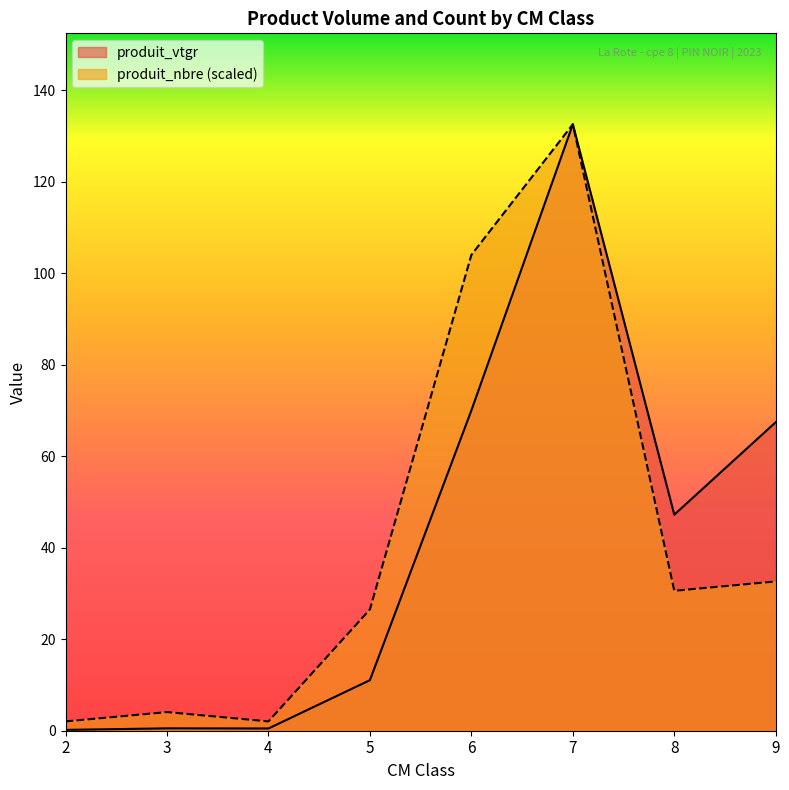

How many lines are shown in the chart?

2